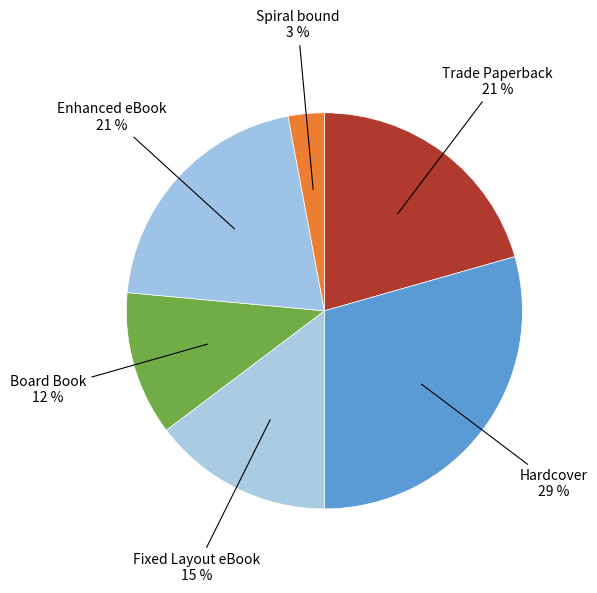

How many segments does this pie chart have?

6